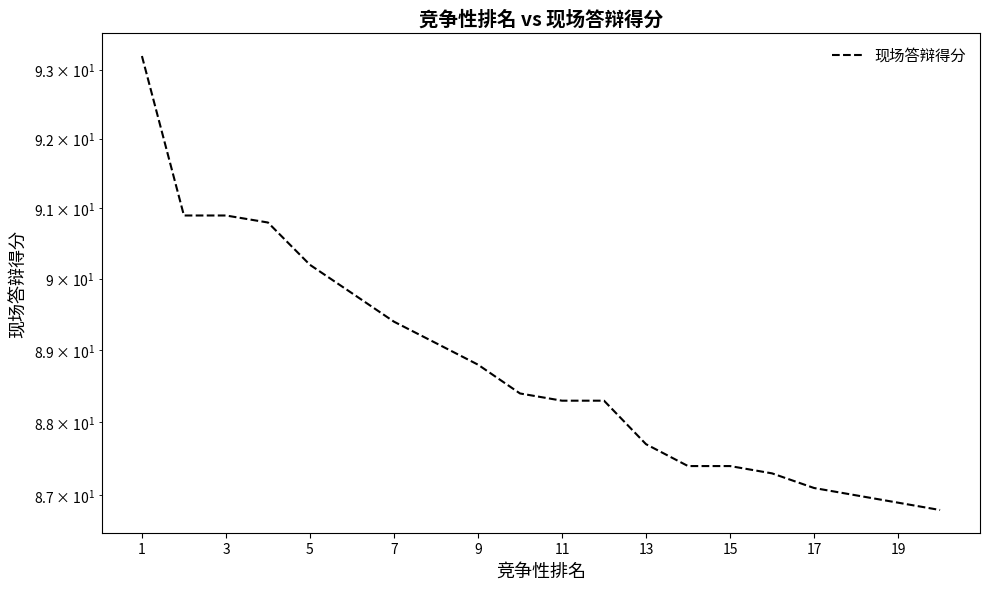

What is the average value?

88.8